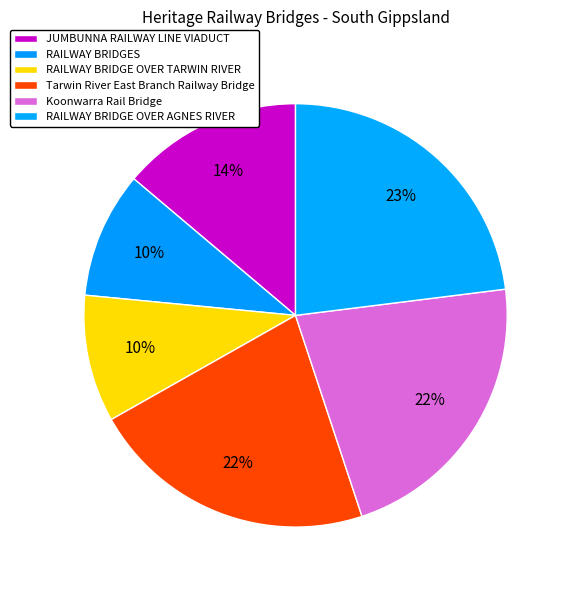

Which has a higher value, RAILWAY BRIDGES or RAILWAY BRIDGE OVER TARWIN RIVER?

RAILWAY BRIDGE OVER TARWIN RIVER